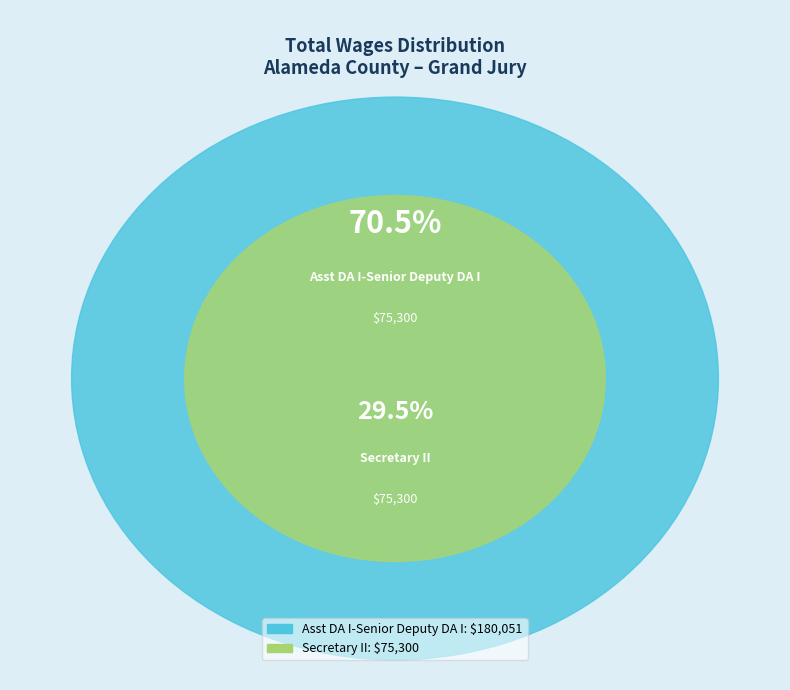

What percentage is the Secretary II slice, to the nearest percent?

29%